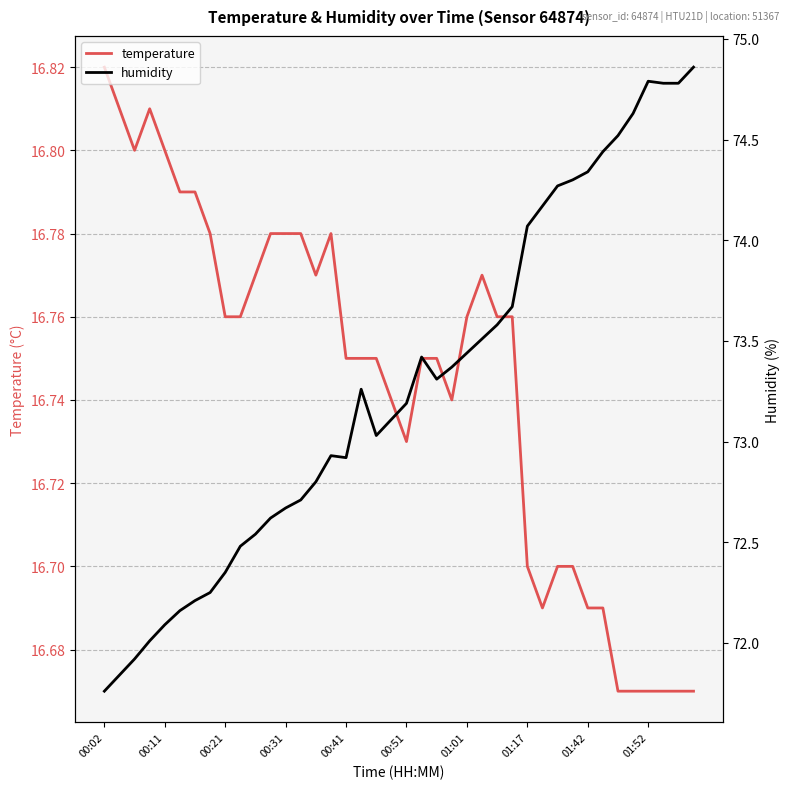

True or false: humidity and temperature intersect in this chart.

False